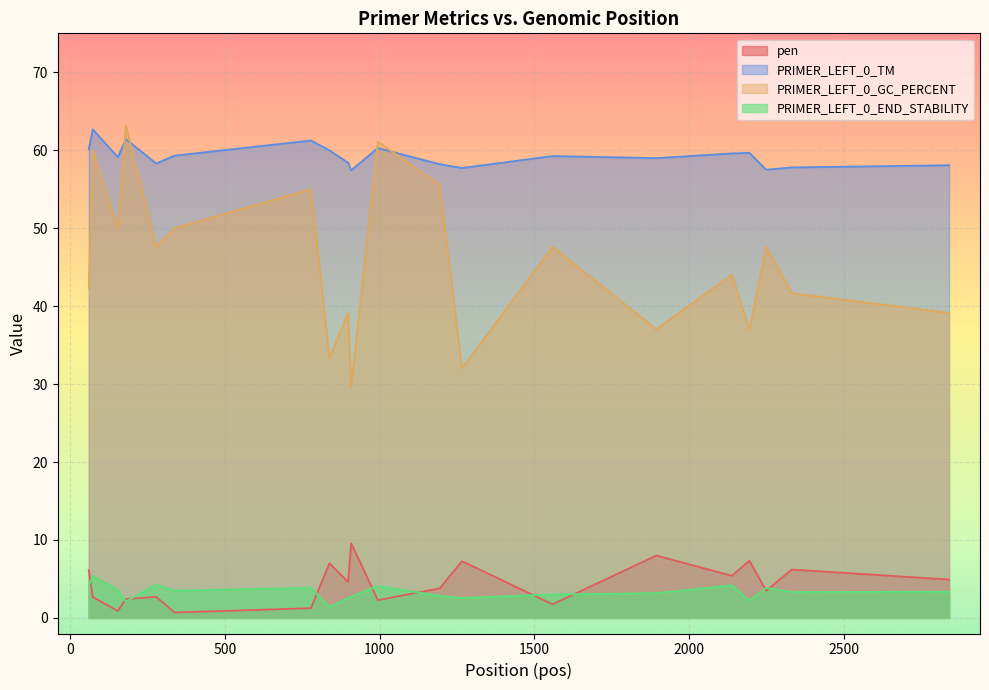

What is the difference between the second highest and minimum values in the PRIMER_LEFT_0_TM series?

4.0